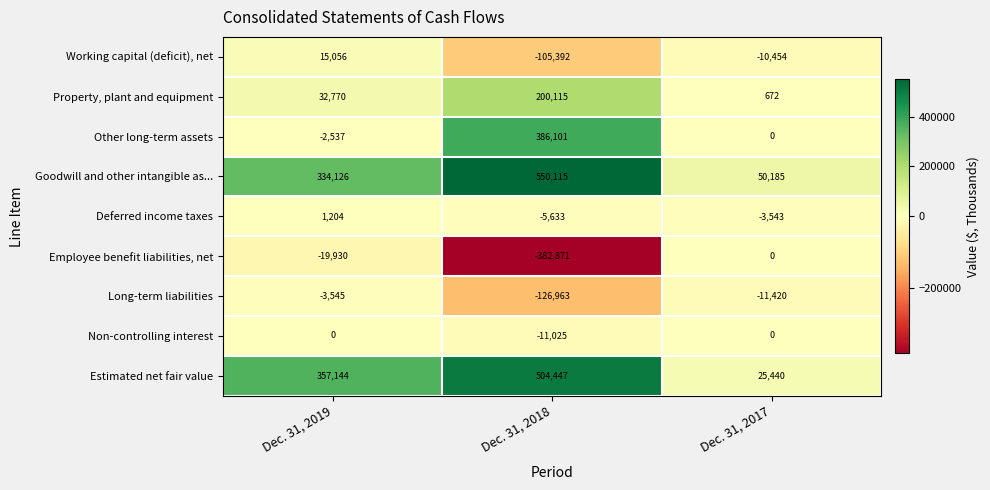

At how many categories does at least one series exceed 682?

3